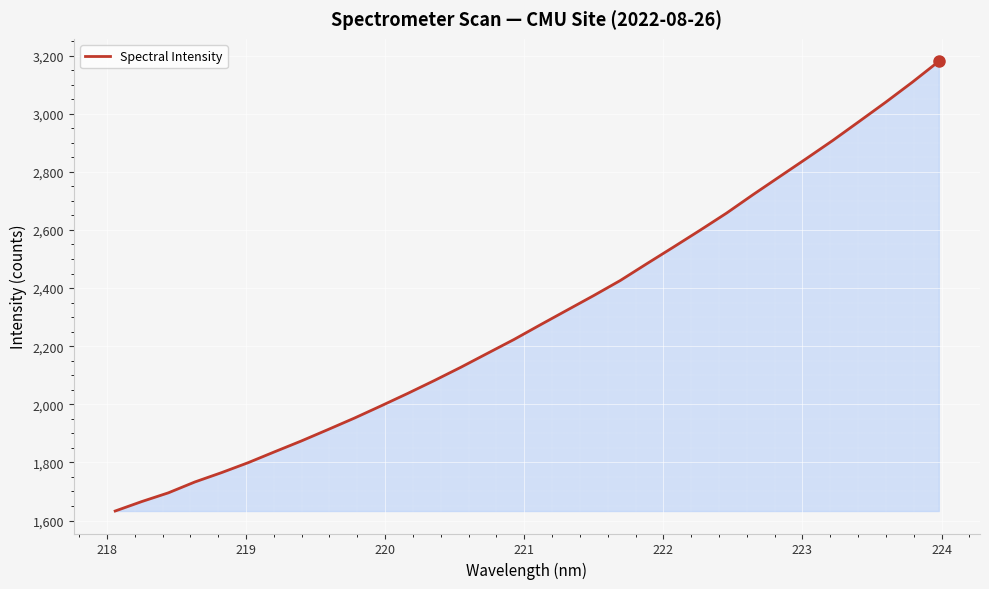

What is the difference between the maximum and minimum values?

1547.4